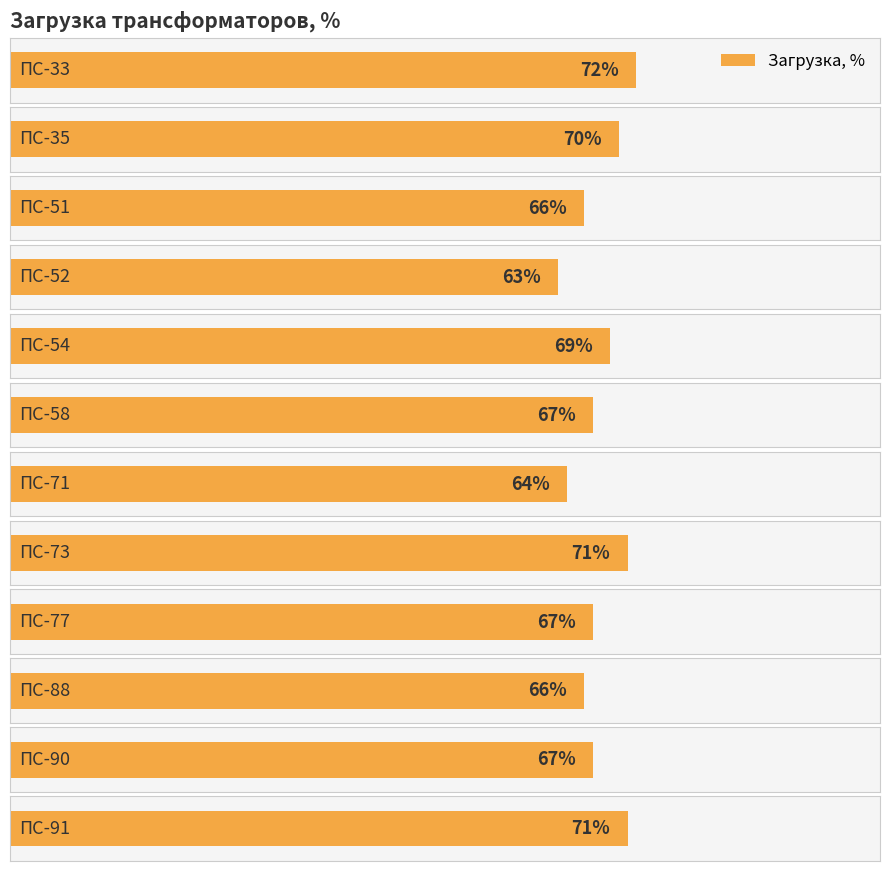

What is the value of the 7th bar from the left?

0.6